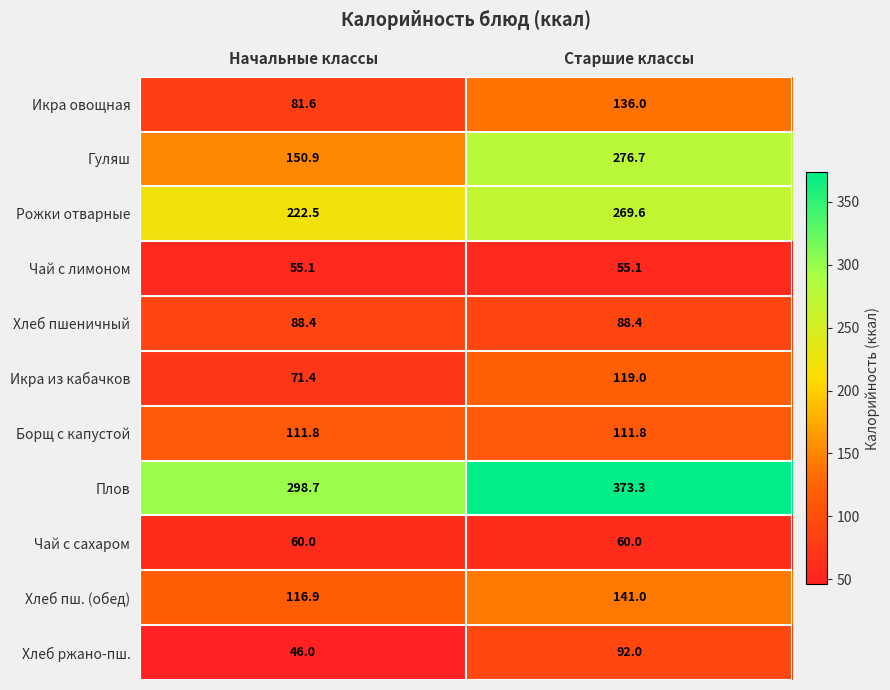

What is the greatest value displayed?

373.3